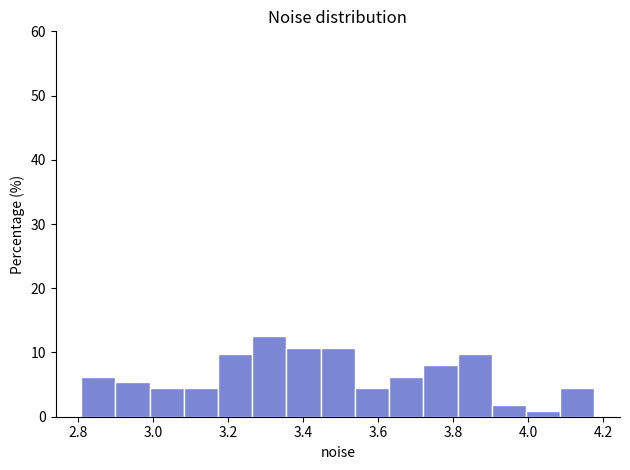

Which range on the x-axis has the tallest bar?

3.26 to 3.36